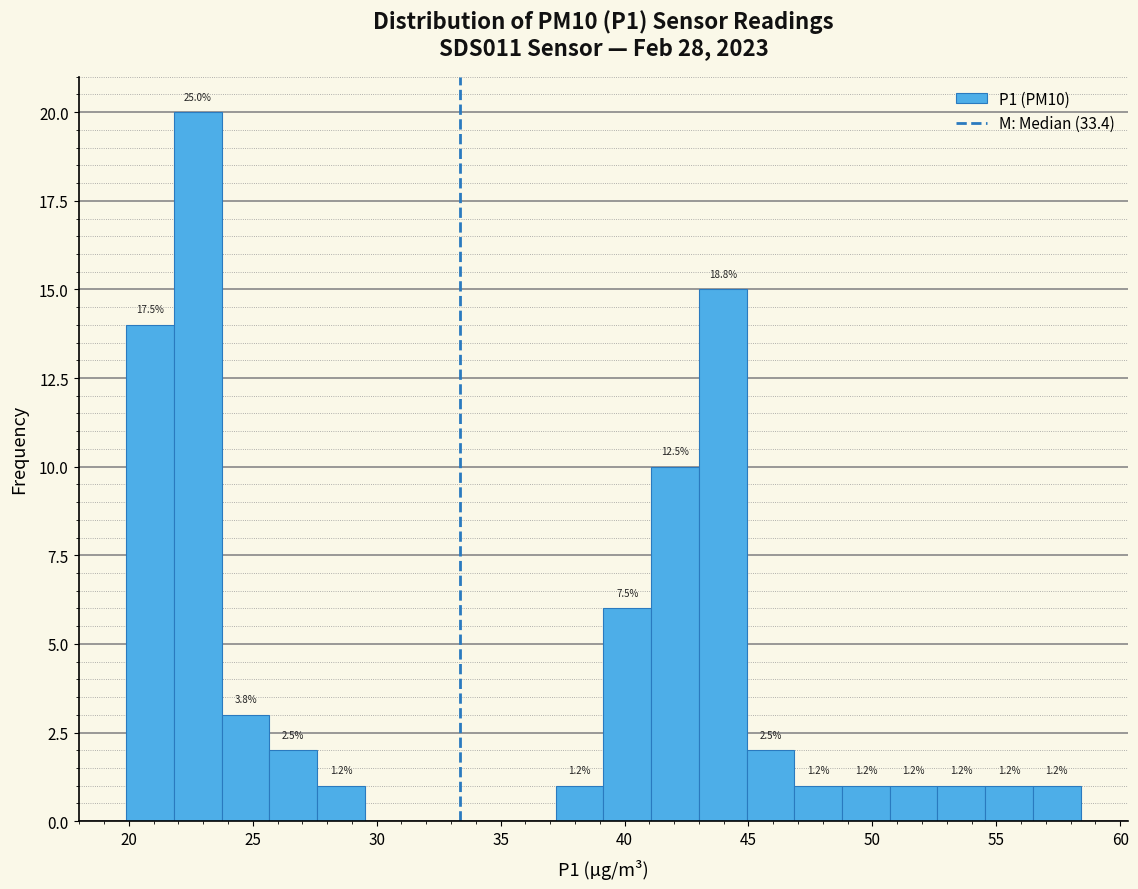

Read against the x-axis, roughly where is the centre of the tallest bar?

23.0